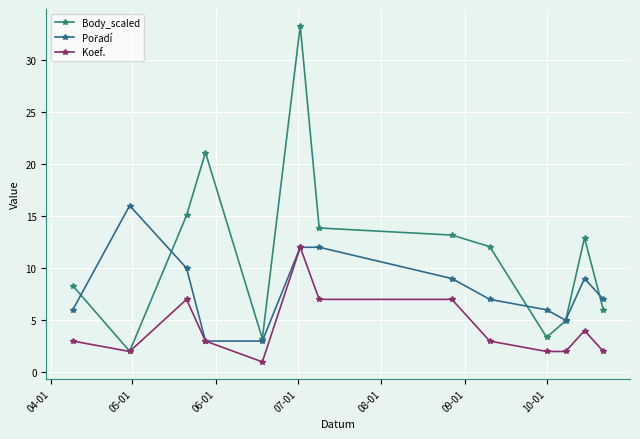

How many interior local peaks does the Body_scaled series have?

3